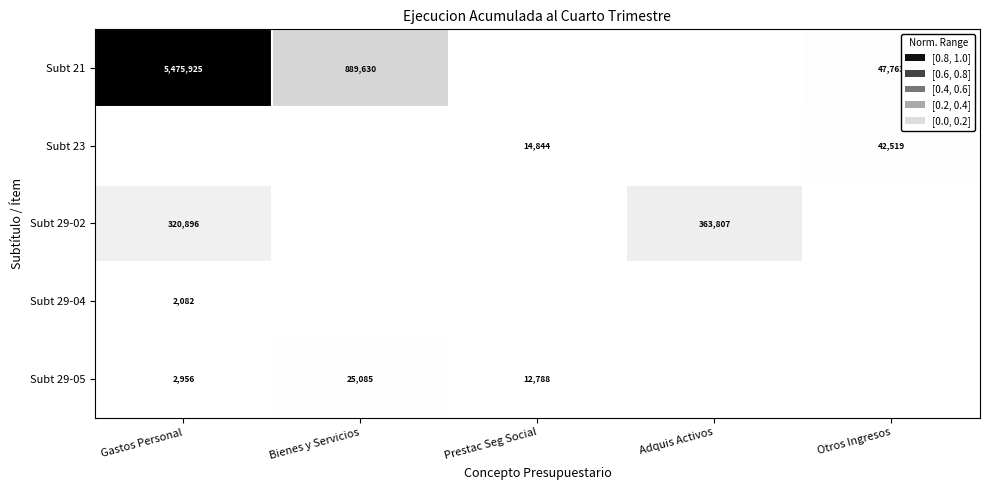

At which category is the sum across all series the highest?

Gastos Personal